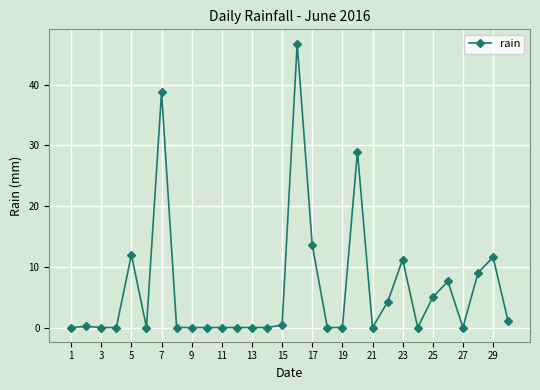

What is the average value?

6.3